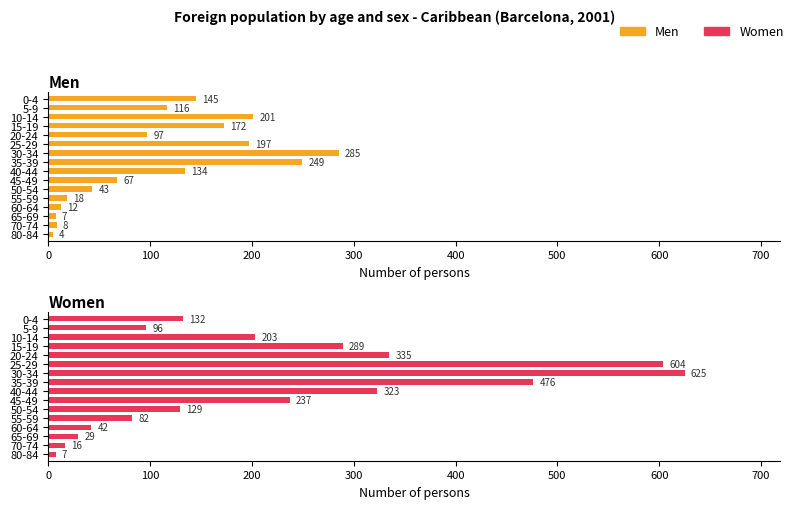

Does the chart contain stacked bars?

No